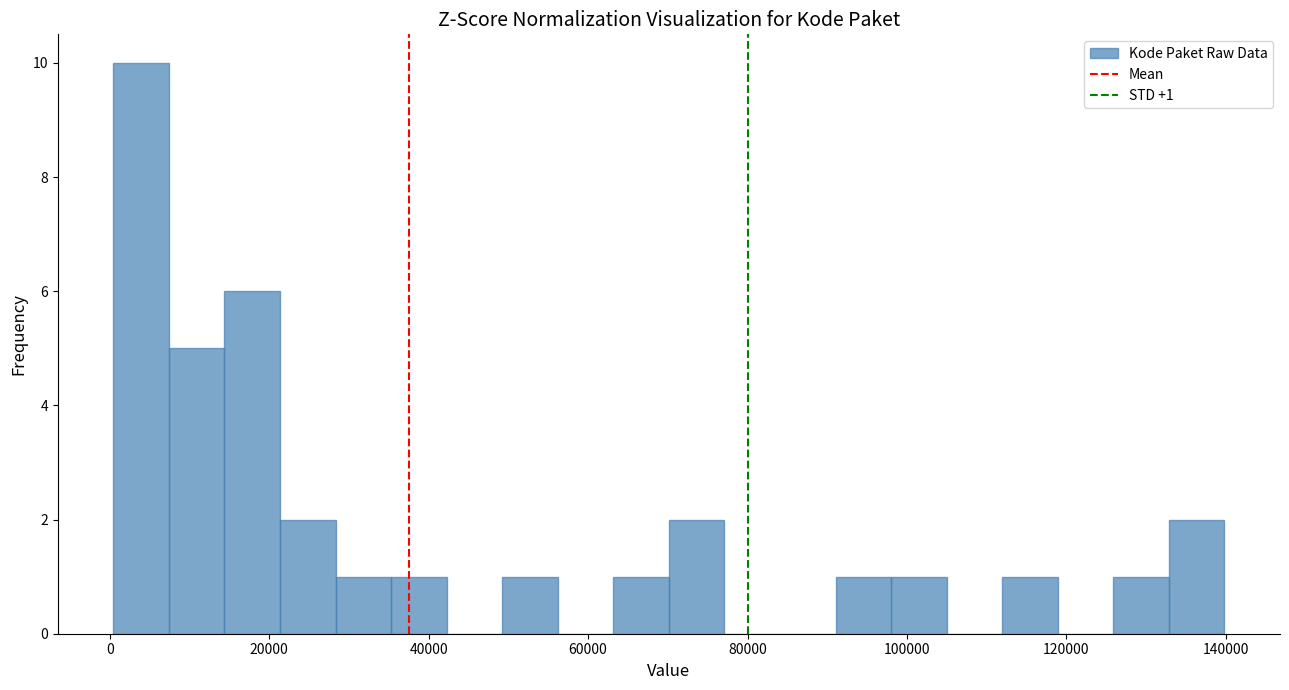

Around what value on the x-axis is the tallest bar? Give the approximate position of its centre, as read against the axis.

4000